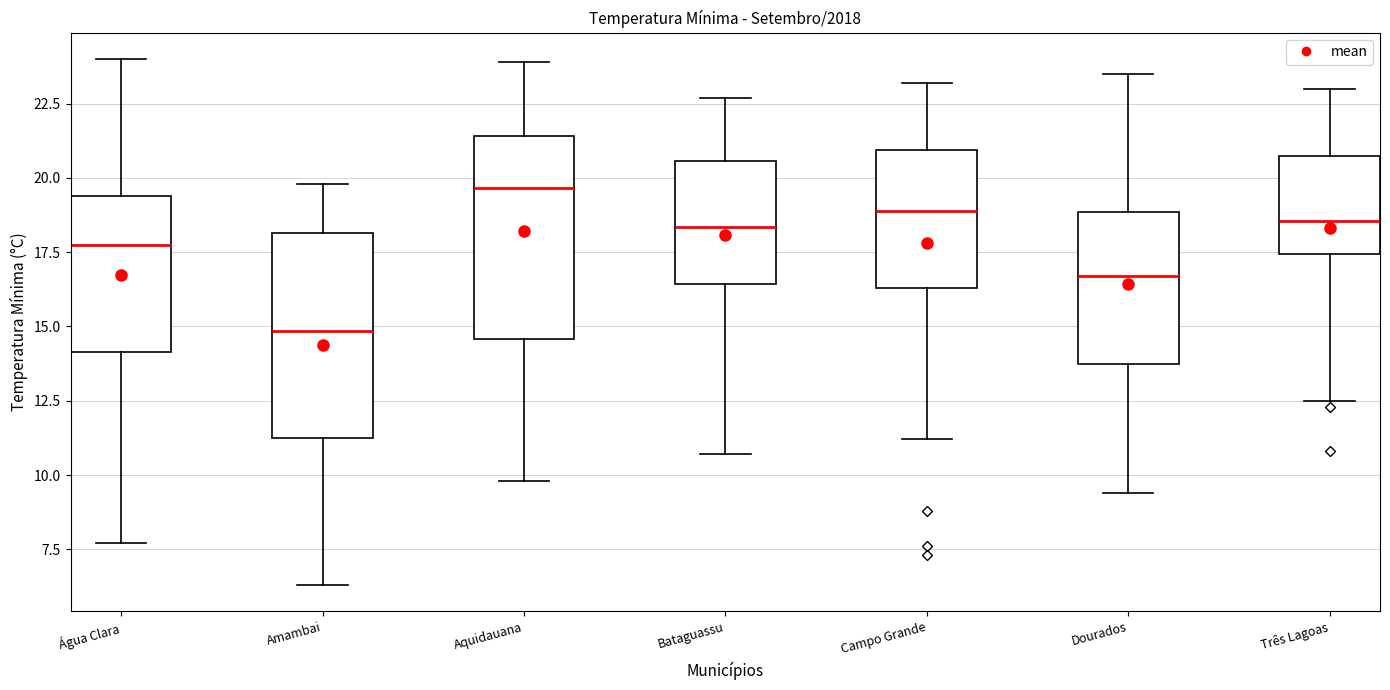

Where does the median line of the box for Aquidauana sit on the y-axis? The values are not printed on the chart, so give them approximately, as read against the axis.

19.5